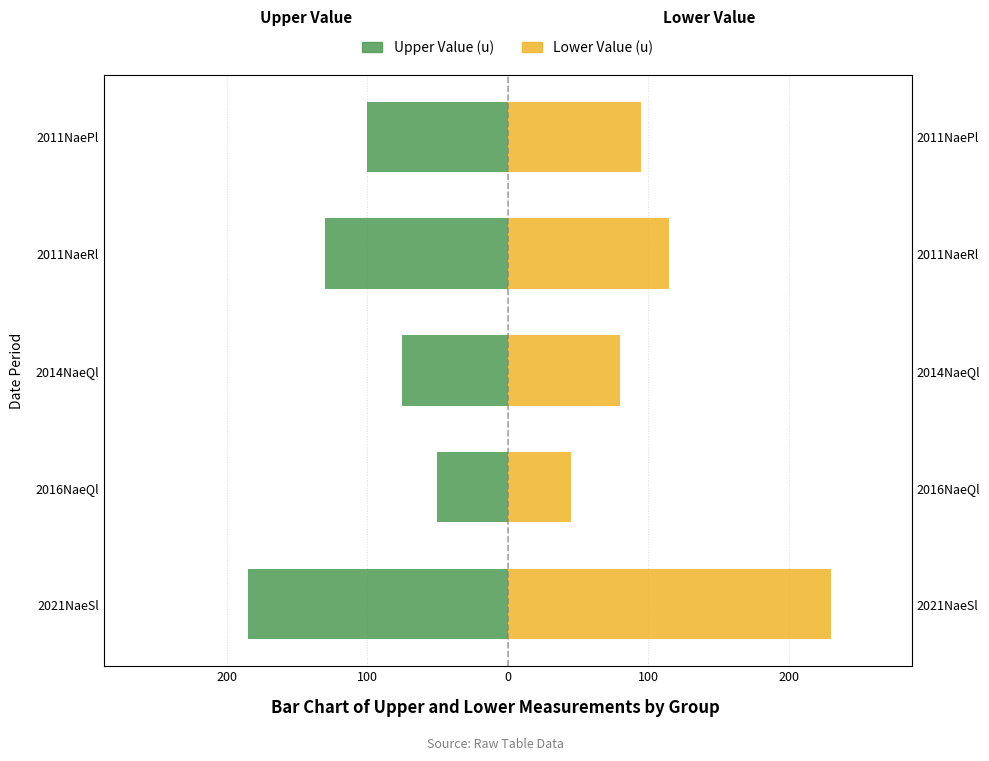

Rank the series by their average value, from lowest to highest.

Upper Value (u), Lower Value (u)